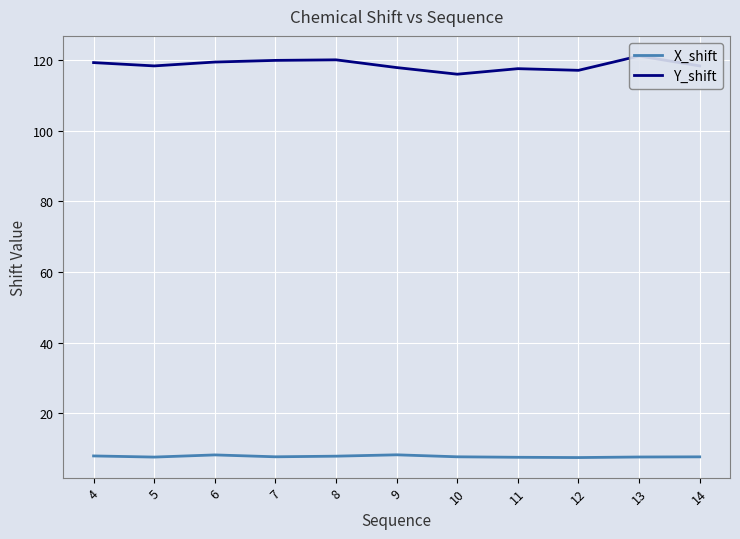

How many lines are shown in the chart?

2